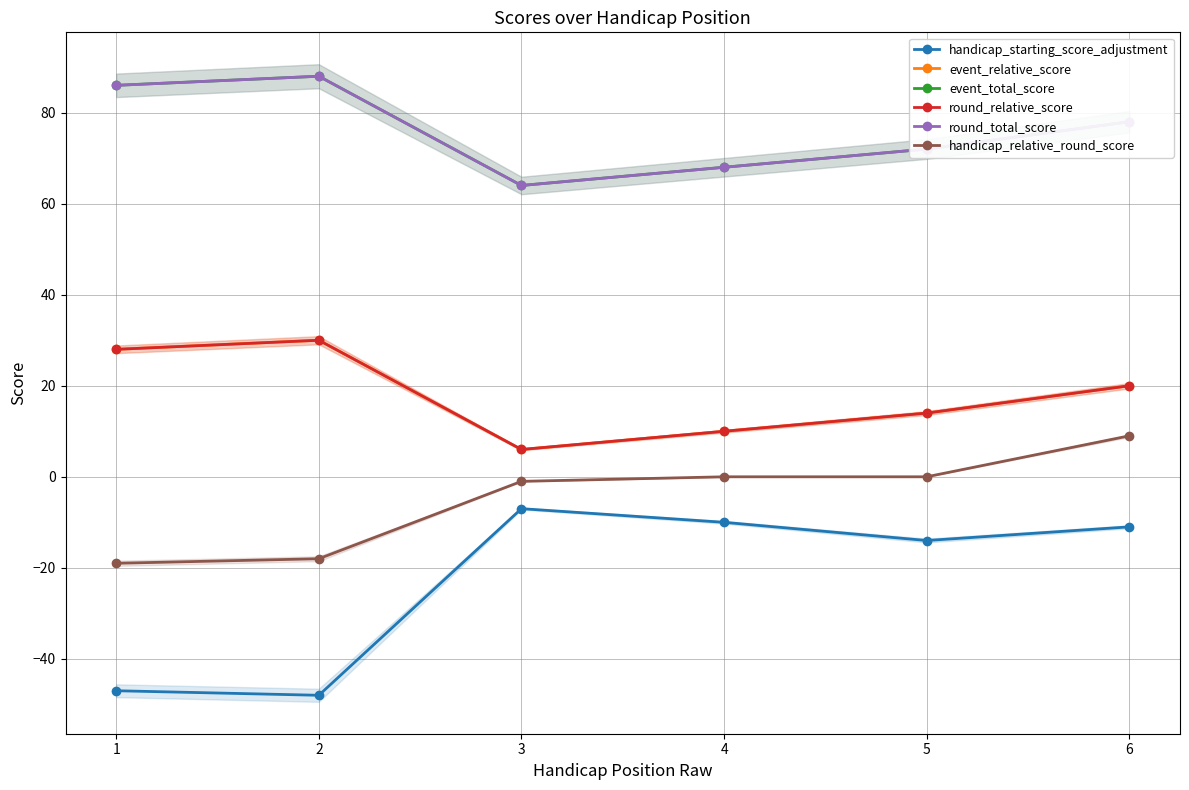

Reading left to right, what are all the values shown in this chart?

handicap_starting_score_adjustment: -47	-48	-7	-10	-14	-11
event_relative_score: 28	30	6	10	14	20
event_total_score: 86	88	64	68	72	78
round_relative_score: 28	30	6	10	14	20
round_total_score: 86	88	64	68	72	78
handicap_relative_round_score: -19	-18	-1	0	0	9